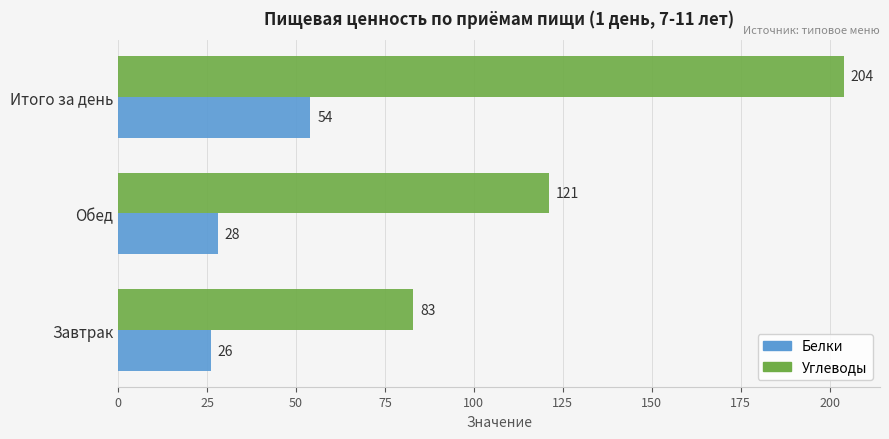

Is it true that Углеводы equals 134 at Итого за день?

False